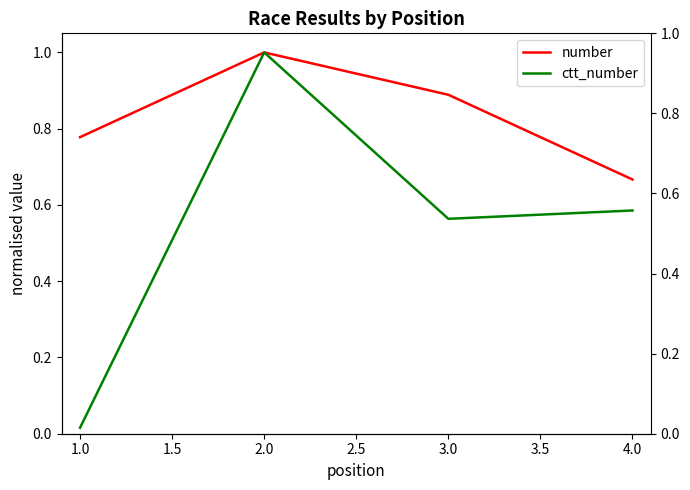

Is the value of ctt_number at 4.0 greater than the value of number at 4.0?

No